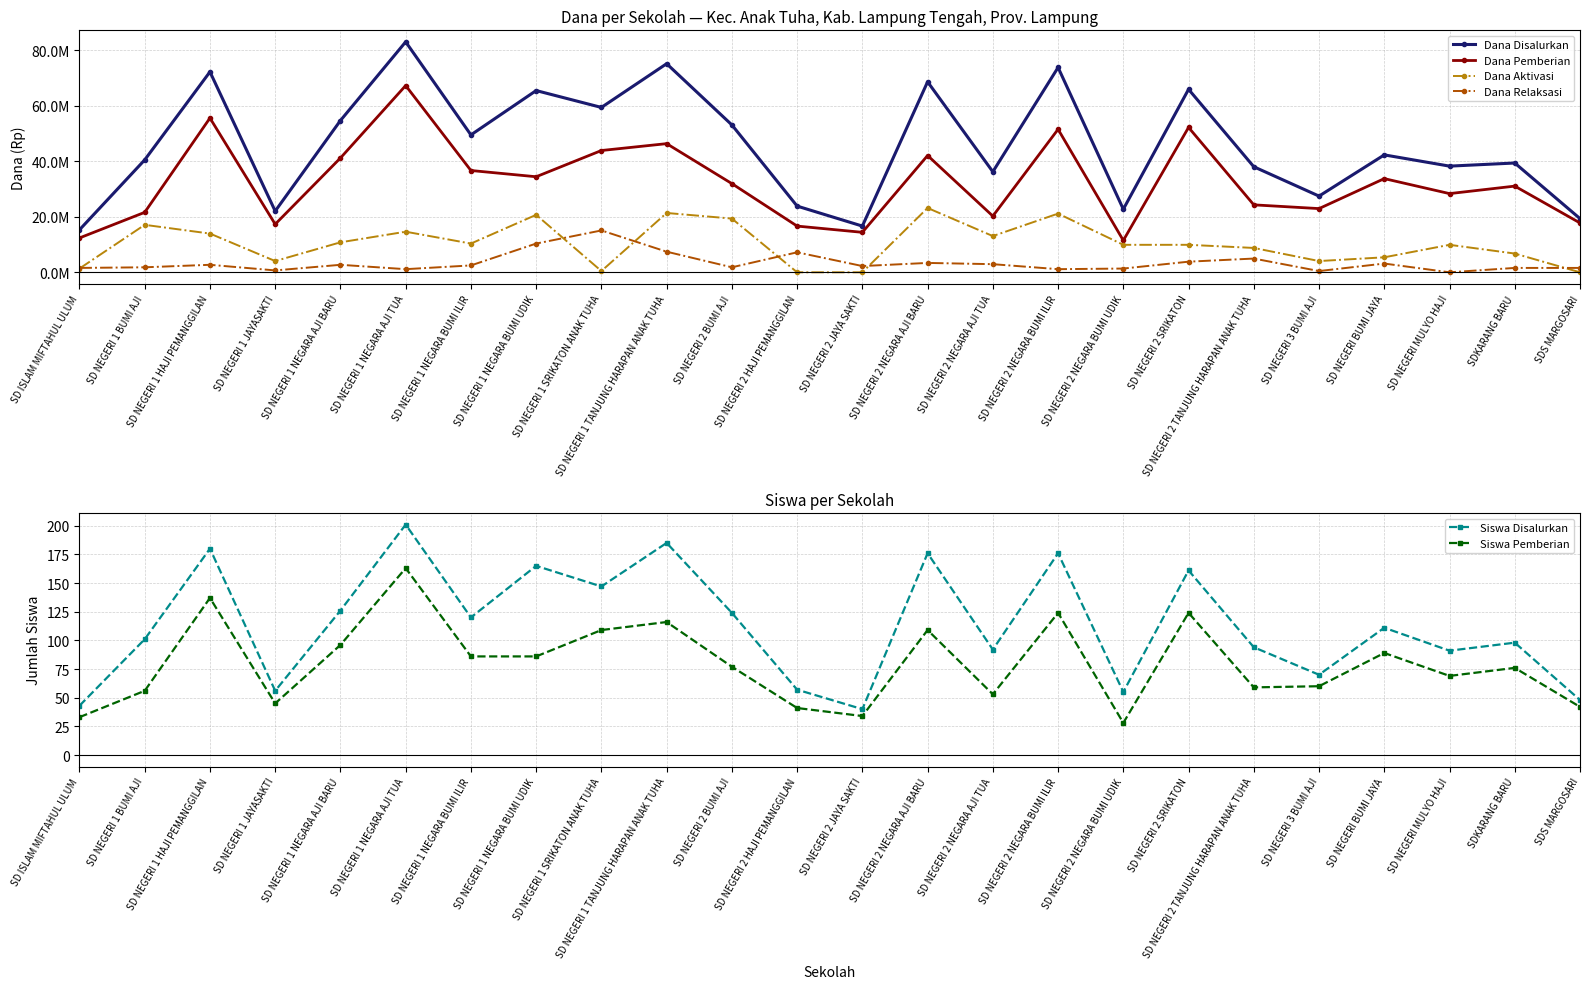

At which category does Dana Aktivasi reach its first local peak?

SD NEGERI 1 BUMI AJI